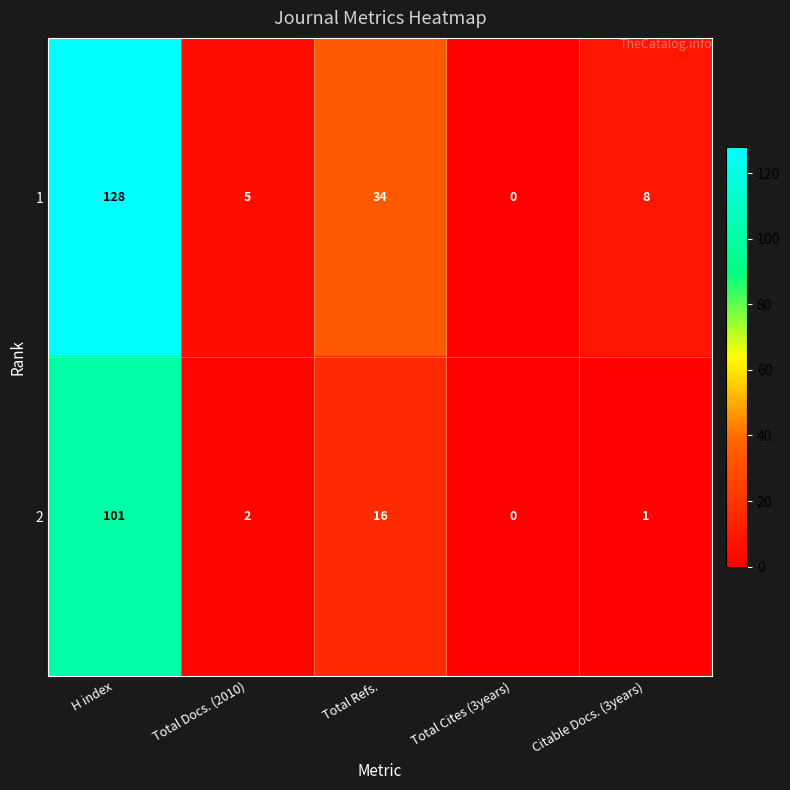

What is the approximate value of 1 at Total Refs., to the nearest 5?

35